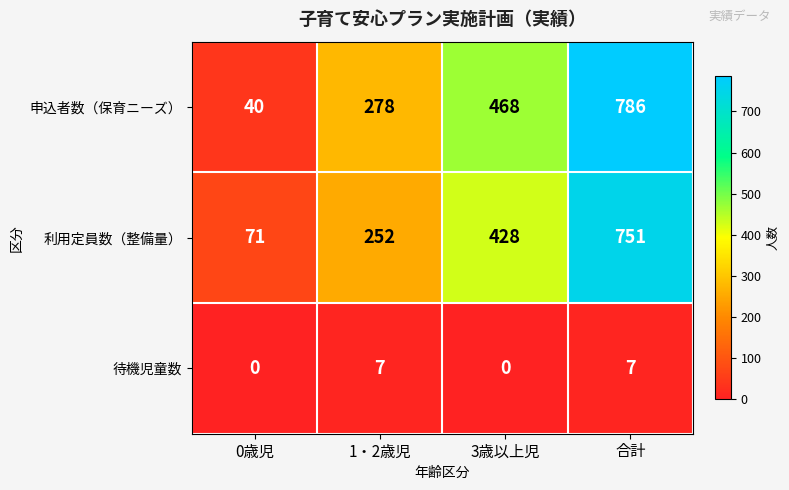

Between 1・2歳児 and 3歳以上児, which series saw the biggest shift?

申込者数（保育ニーズ）